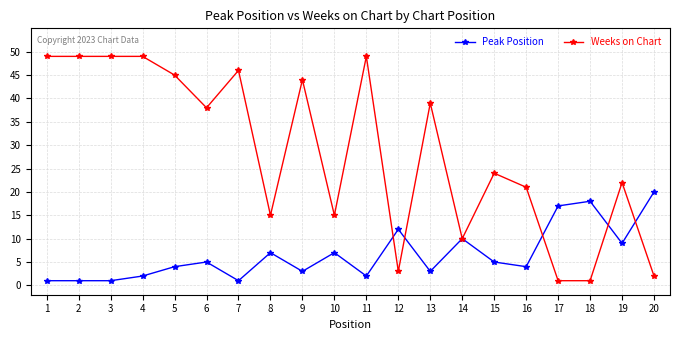

At which label does Weeks on Chart first exceed 38?

1